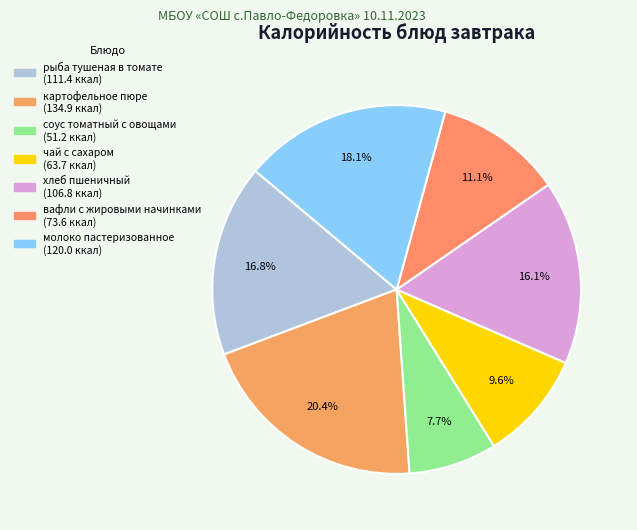

What percentage do картофельное пюре and хлеб пшеничный together represent?

36.5%